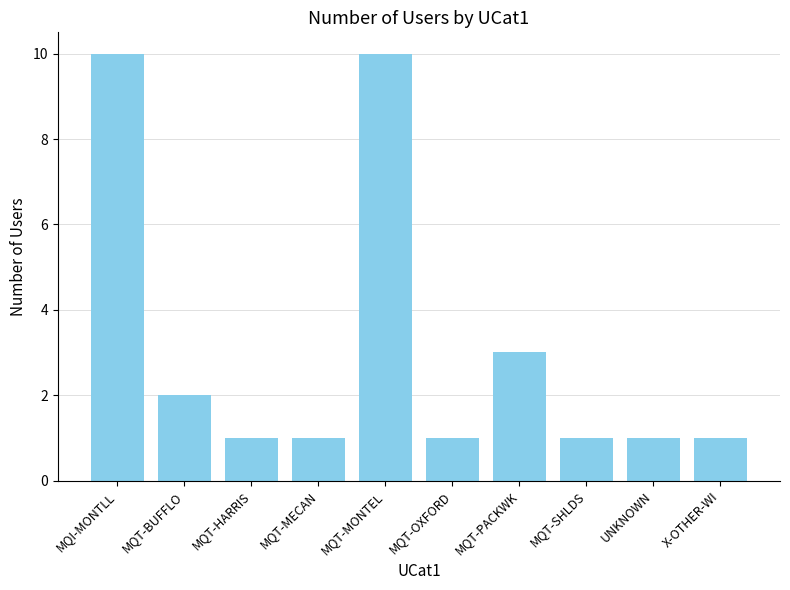

How many values are between 1 and 3?

8